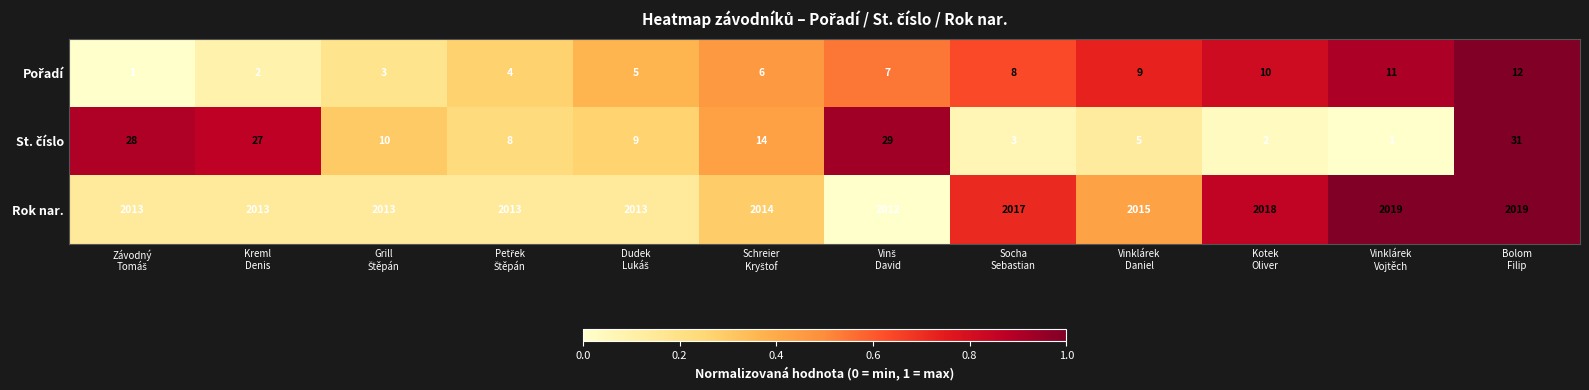

What is the maximum value for Rok nar.?

2019